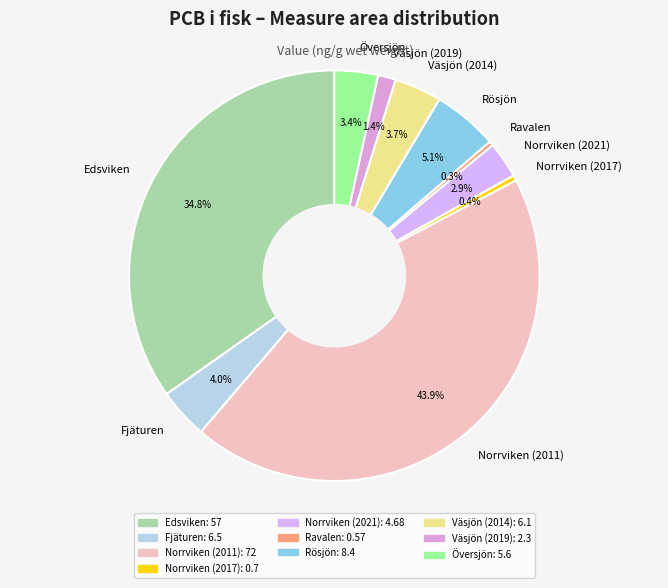

Is there any slice that represents more than half of the pie?

No